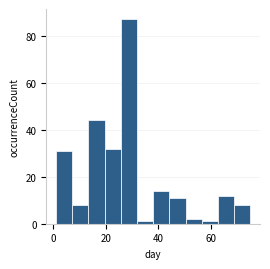

Around what value on the x-axis is the tallest bar? Give the approximate position of its centre, as read against the axis.

28